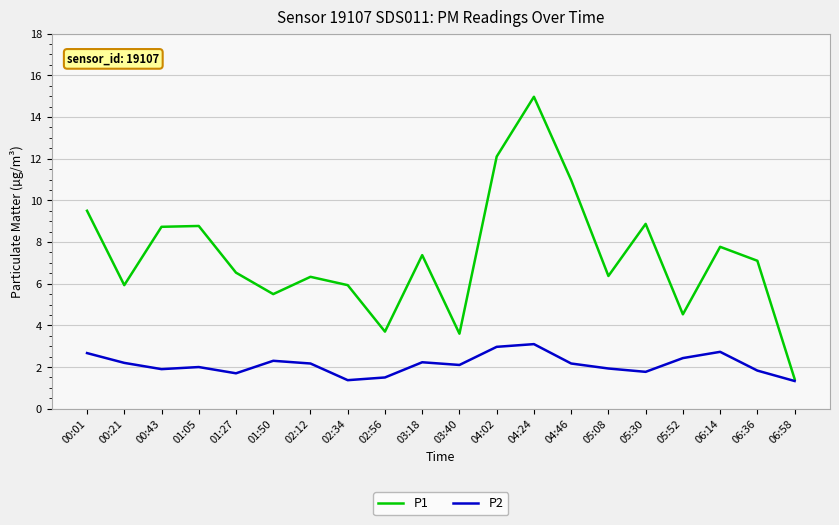

What is the spread (max minus min) of values at 05:30?

7.1